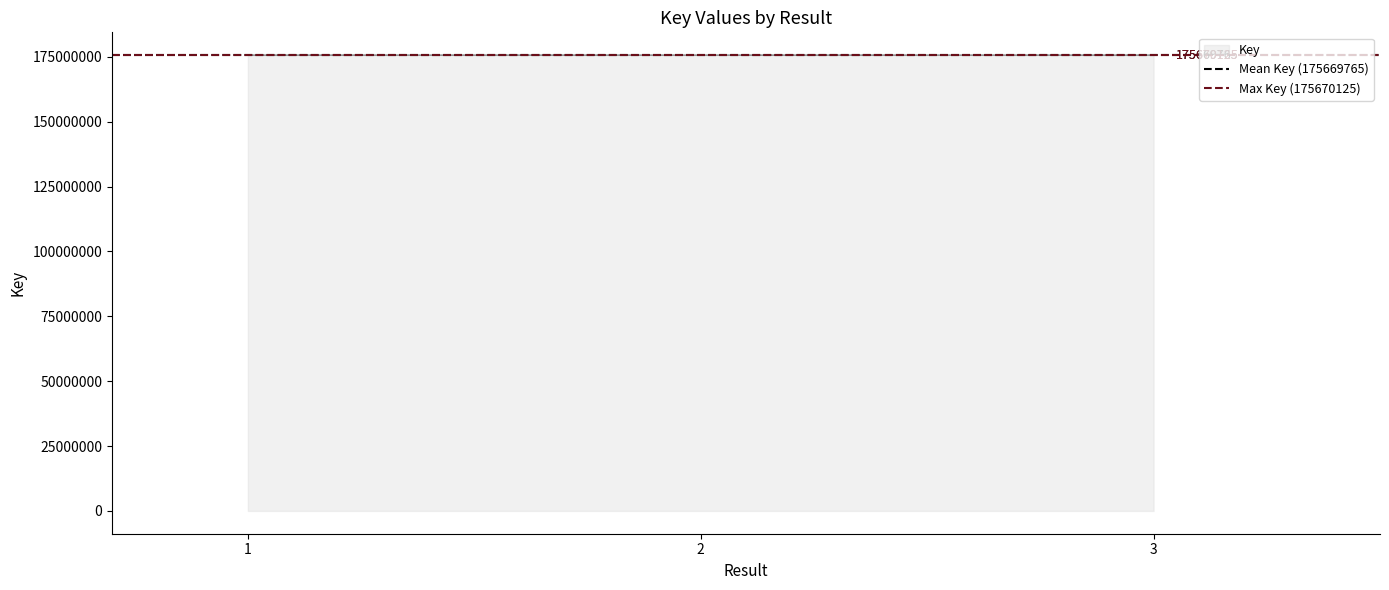

Which category has the lowest value in the Max Key (175670125) series?

1